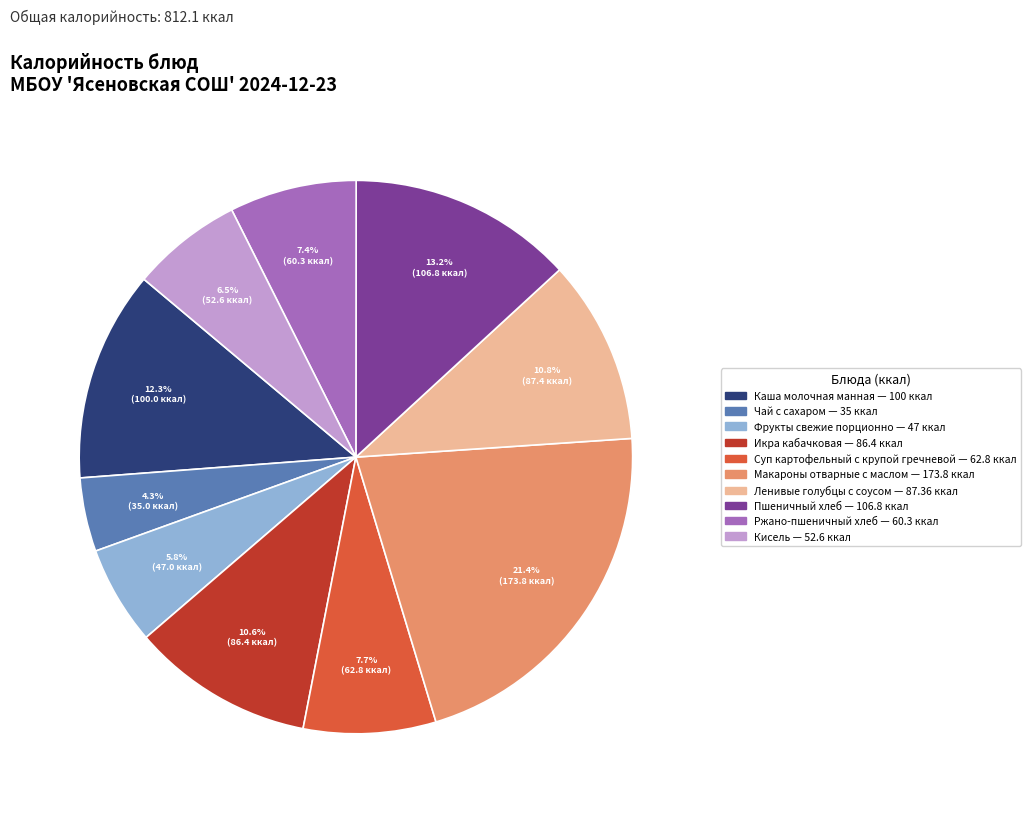

True or false: Макароны отварные с маслом accounts for 29% of the total.

False